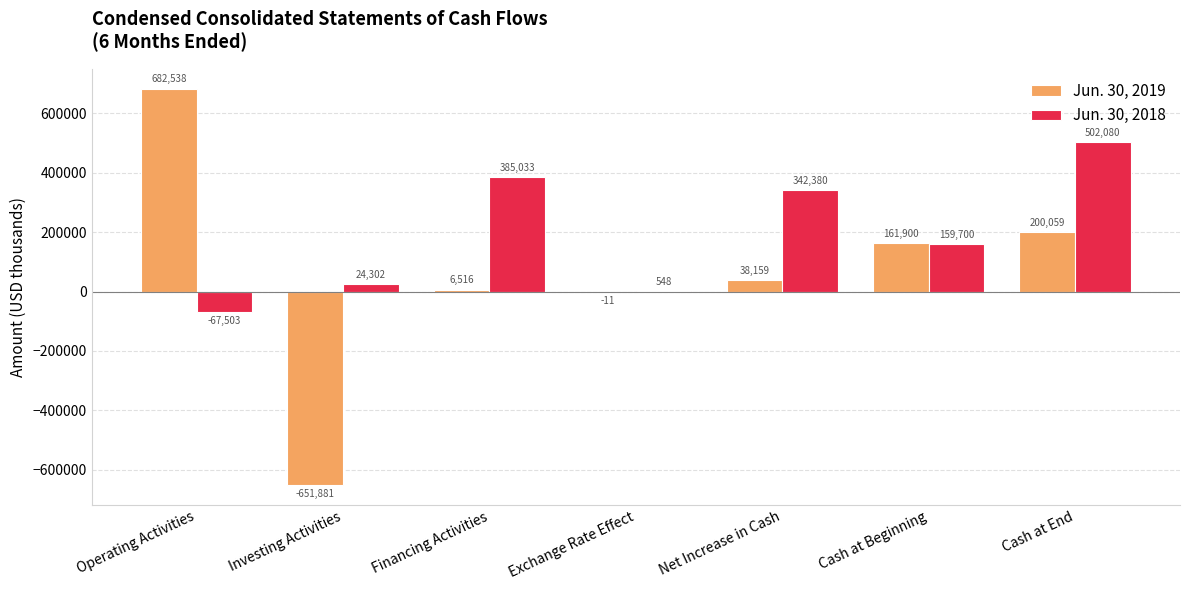

What is the spread (max minus min) of values at Investing Activities?

676183